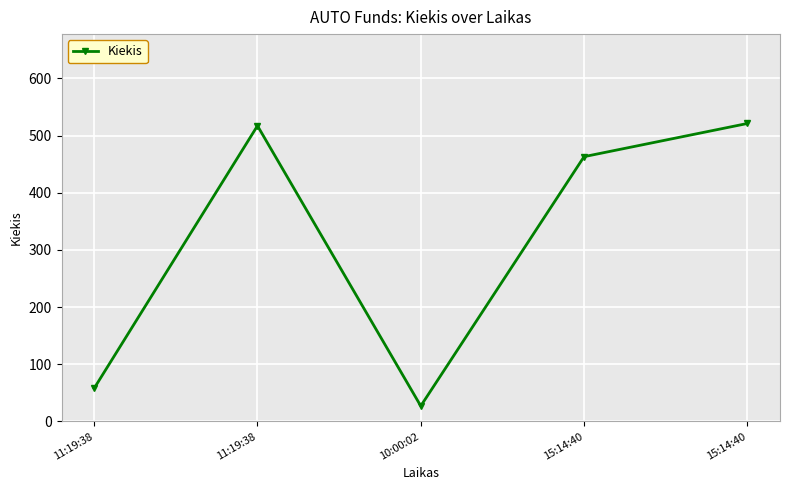

Which label corresponds to the largest value in the chart?

15:14:40